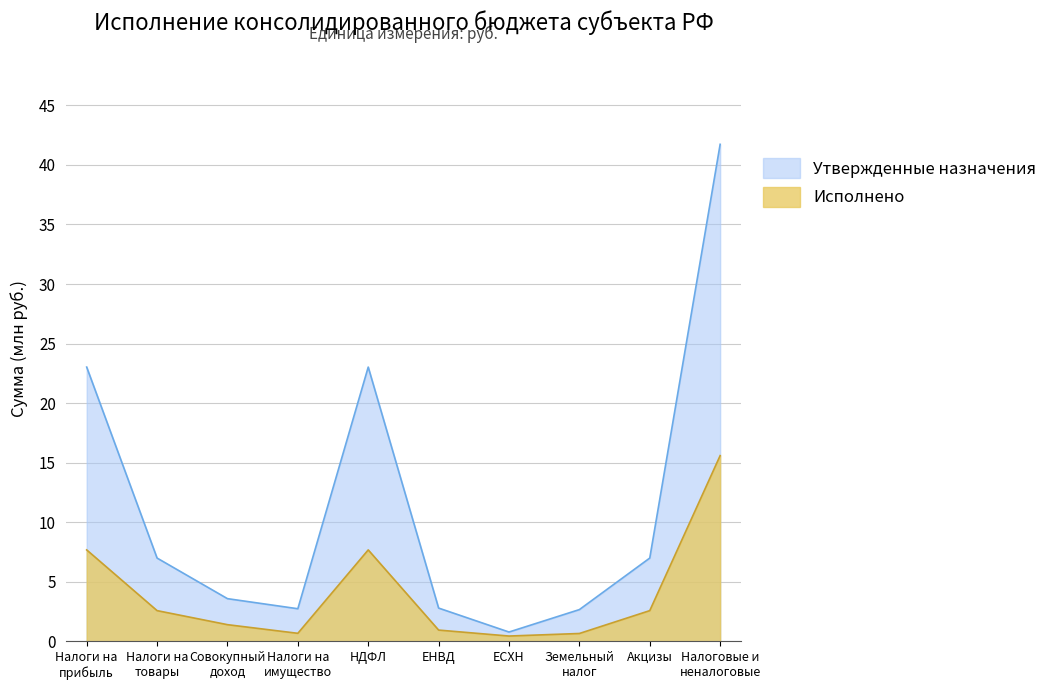

List the series in order of their peak value, lowest first.

Исполнено, Утвержденные назначения